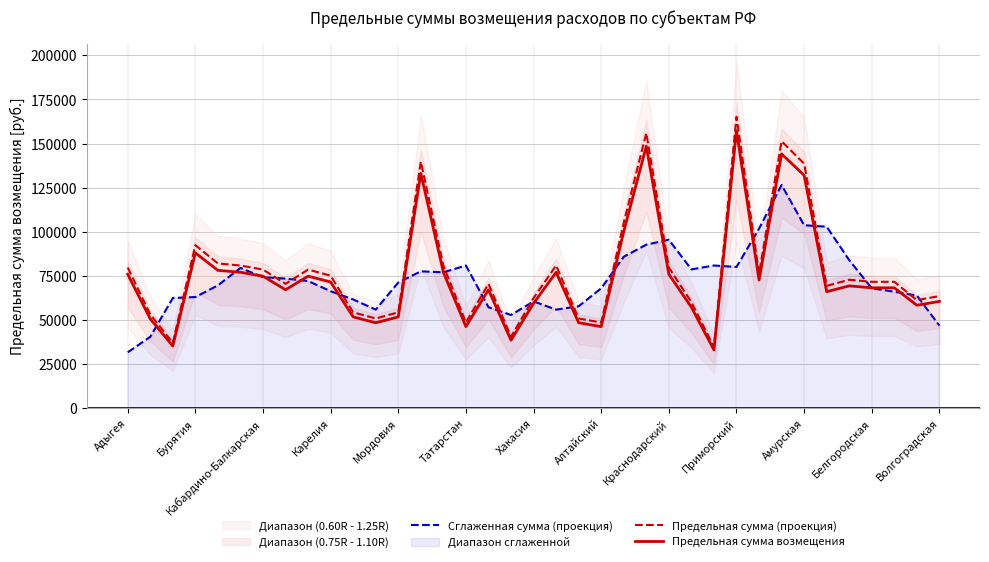

Rank the series by their average value, from lowest to highest.

Сглаженная сумма (проекция), Предельная сумма возмещения, Предельная сумма (проекция)